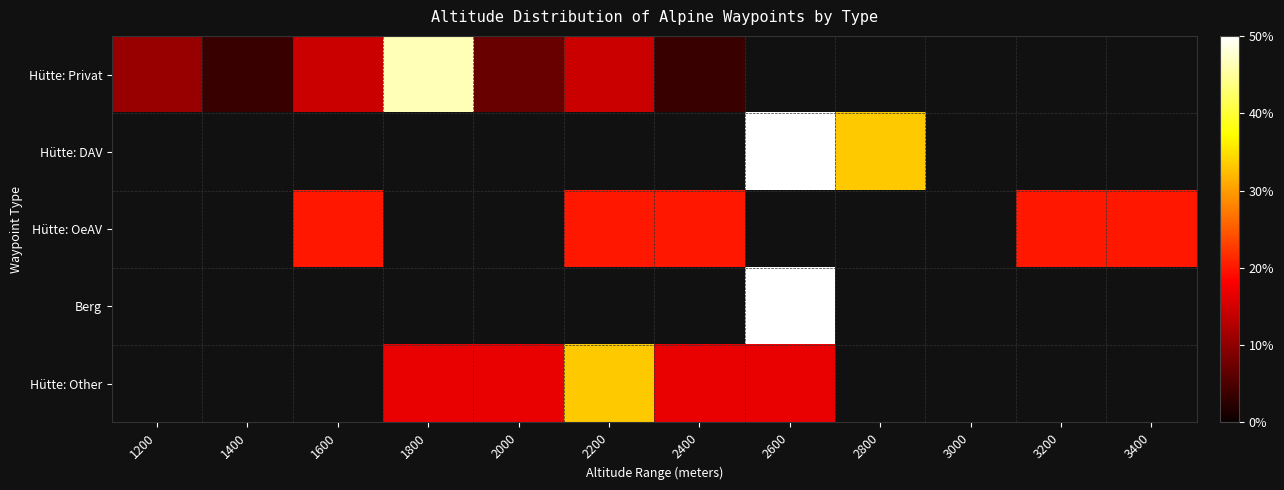

Reading right to left, transcribe all the data shown in this chart.

Hütte: Privat: 3400=0.0	3200=0.0	3000=0.0	2800=0.0	2600=0.0	2400=0.0	2200=0.1	2000=0.1	1800=0.5	1600=0.1	1400=0.0	1200=0.1
Hütte: DAV: 3400=0.0	3200=0.0	3000=0.0	2800=0.3	2600=0.7	2400=0.0	2200=0.0	2000=0.0	1800=0.0	1600=0.0	1400=0.0	1200=0.0
Hütte: OeAV: 3400=0.2	3200=0.2	3000=0.0	2800=0.0	2600=0.0	2400=0.2	2200=0.2	2000=0.0	1800=0.0	1600=0.2	1400=0.0	1200=0.0
Berg: 3400=0.0	3200=0.0	3000=0.0	2800=0.0	2600=1.0	2400=0.0	2200=0.0	2000=0.0	1800=0.0	1600=0.0	1400=0.0	1200=0.0
Hütte: Other: 3400=0.0	3200=0.0	3000=0.0	2800=0.0	2600=0.2	2400=0.2	2200=0.3	2000=0.2	1800=0.2	1600=0.0	1400=0.0	1200=0.0